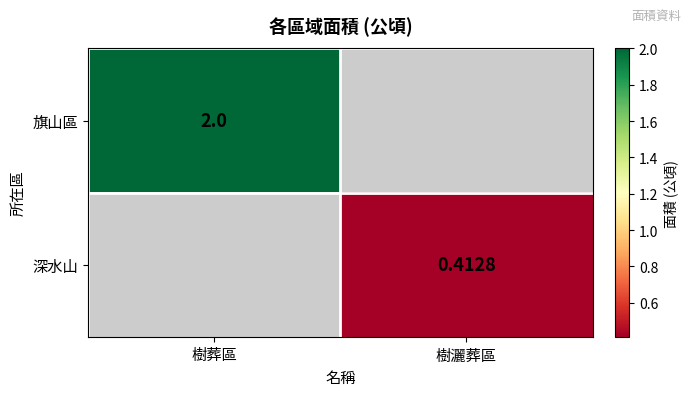

Is the value of 旗山區 at 樹葬區 greater than the value of 深水山 at 樹灑葬區?

Yes